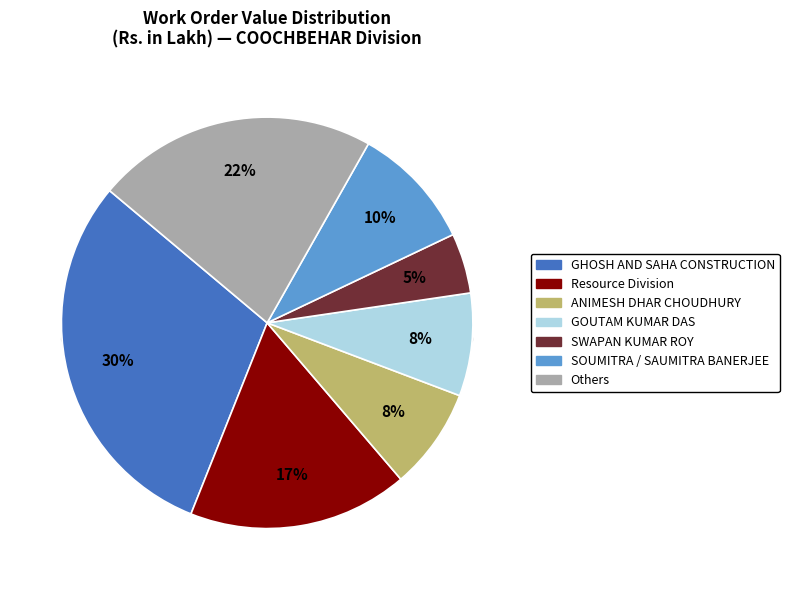

What is the largest slice in the pie chart?

GHOSH AND SAHA CONSTRUCTION